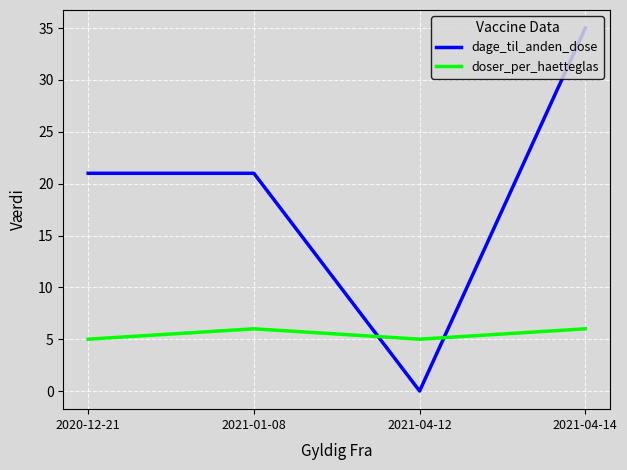

What are all the series names shown in the legend?

dage_til_anden_dose, doser_per_haetteglas